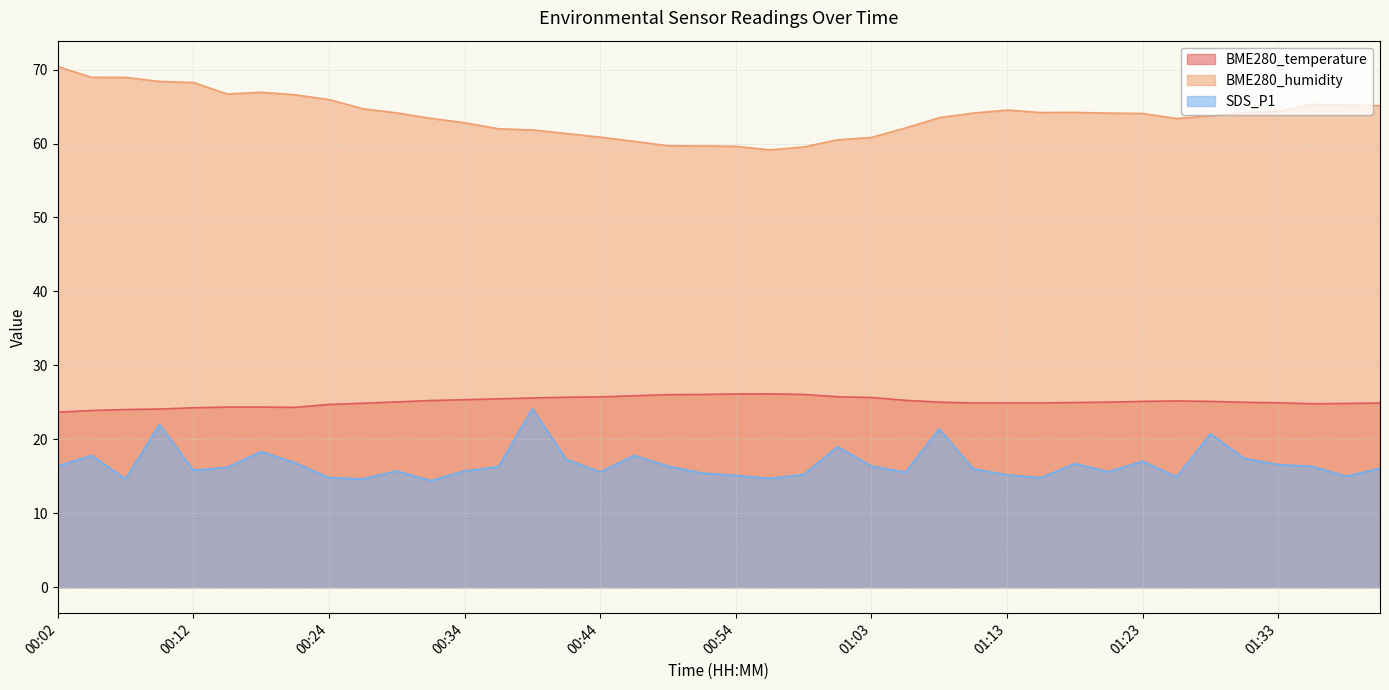

What is the difference between the maximum and minimum values in the SDS_P1 series?

9.7